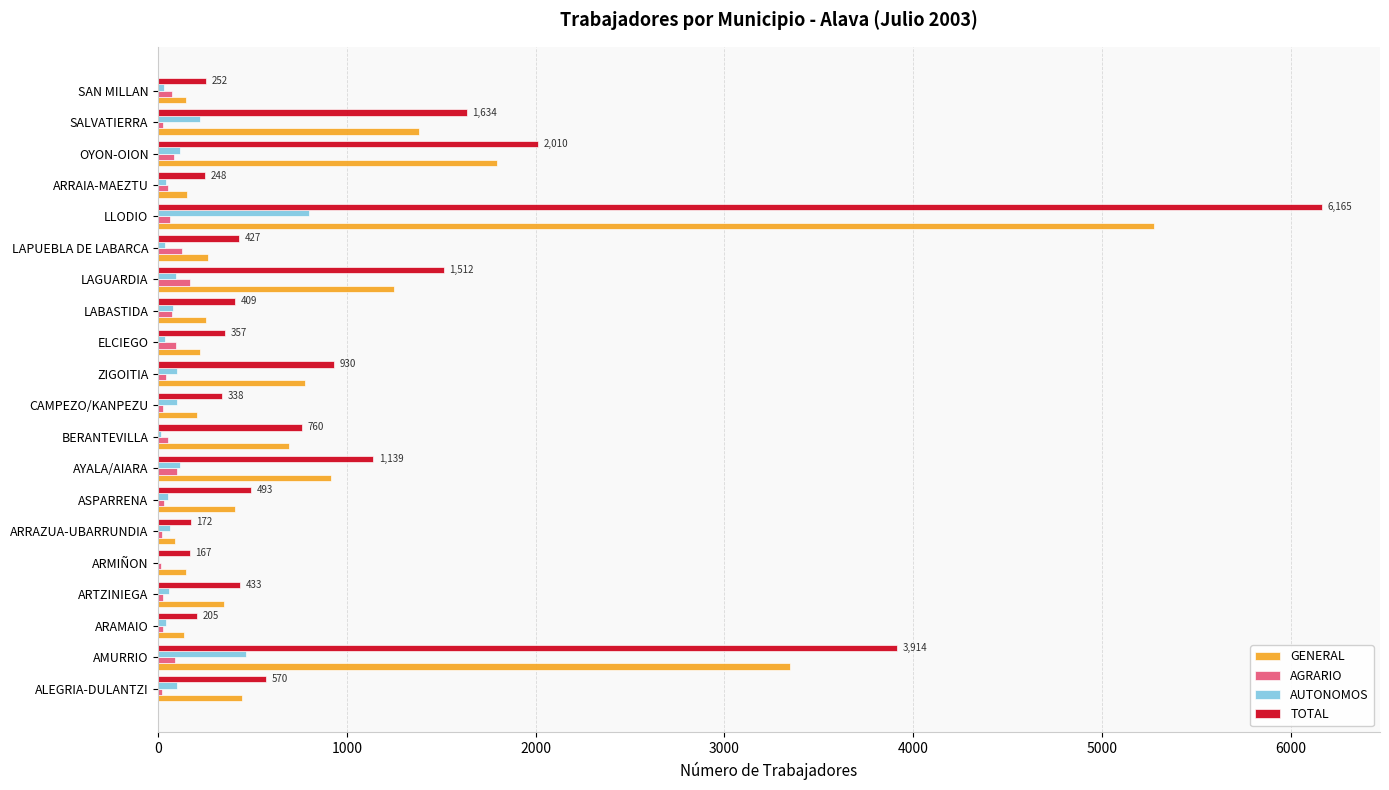

Which category has the highest value in the TOTAL series?

LLODIO